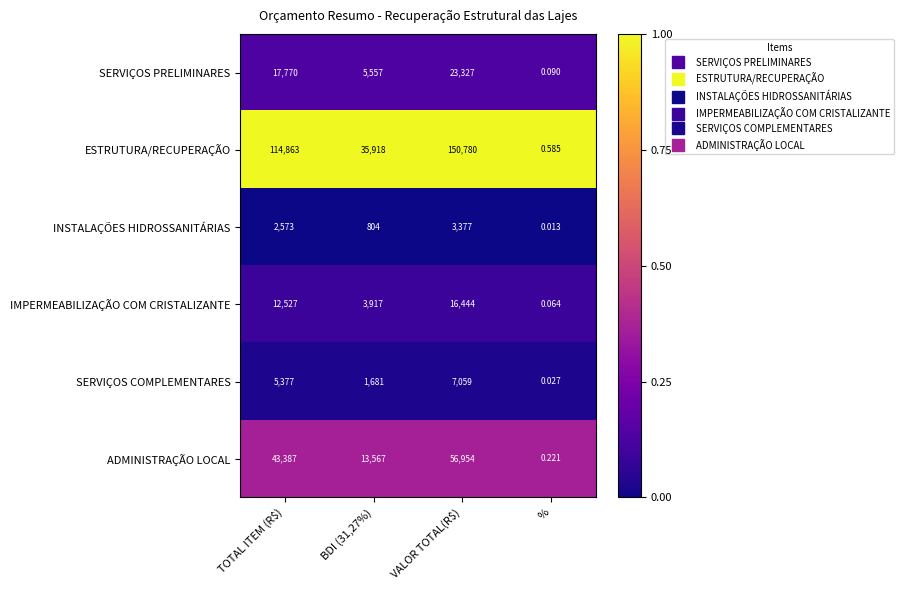

Which series has the widest spread of values?

ESTRUTURA/RECUPERAÇÃO